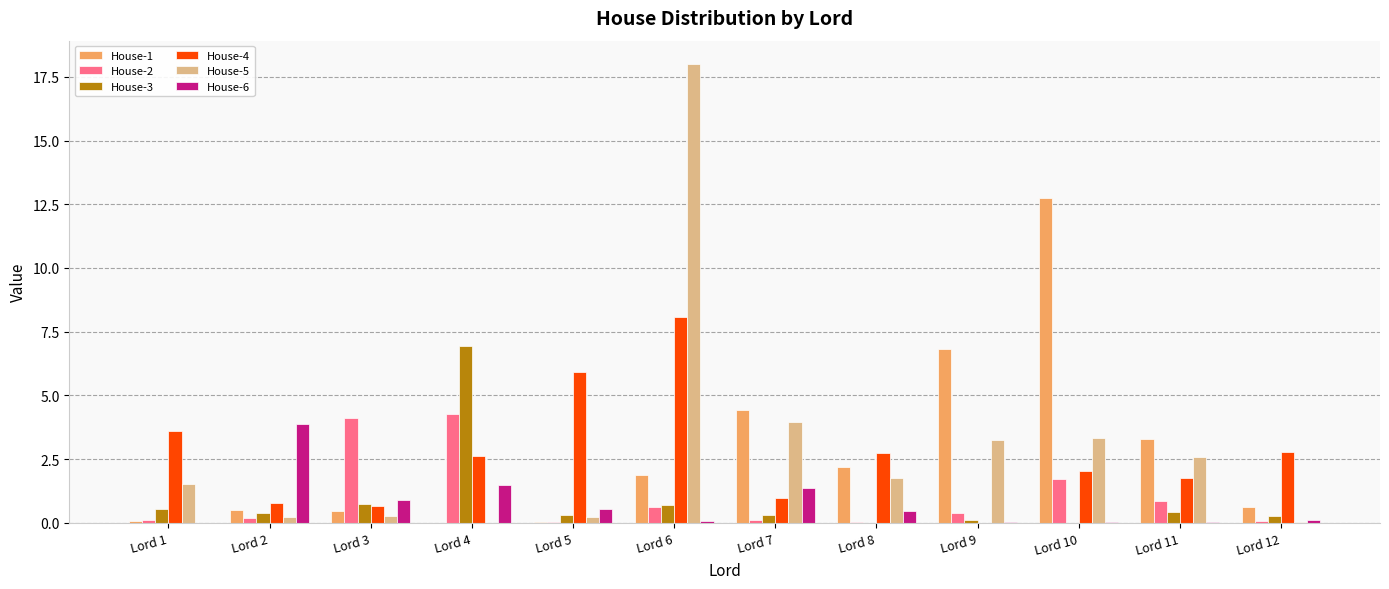

Which series has the widest spread of values?

House-5